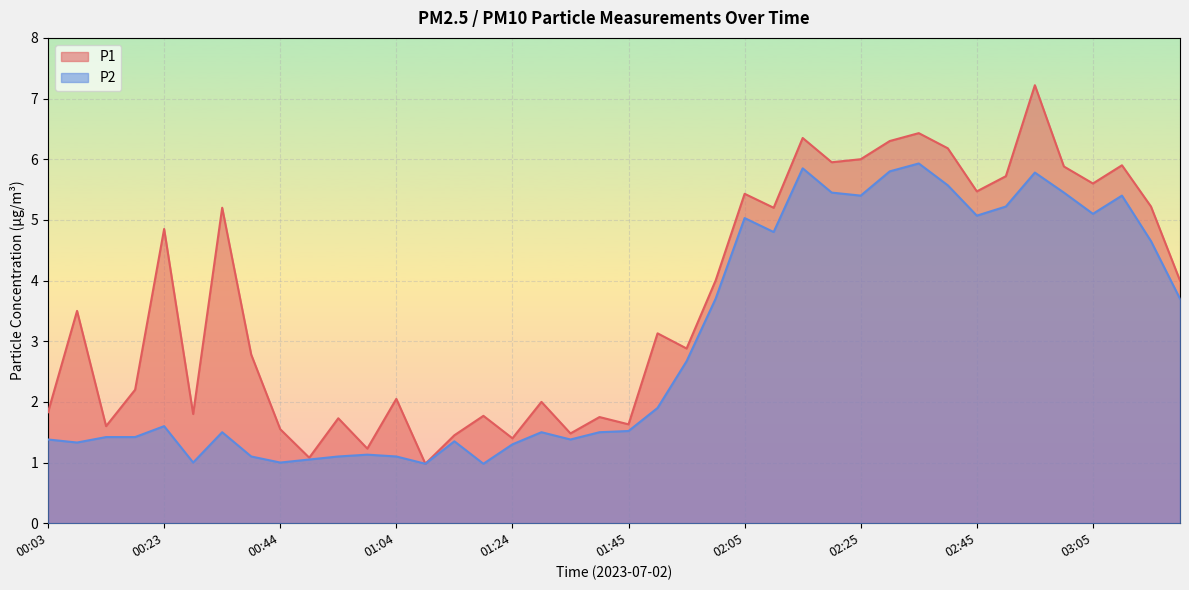

True or false: P1 has a value of 0.9 at 00:03.

False